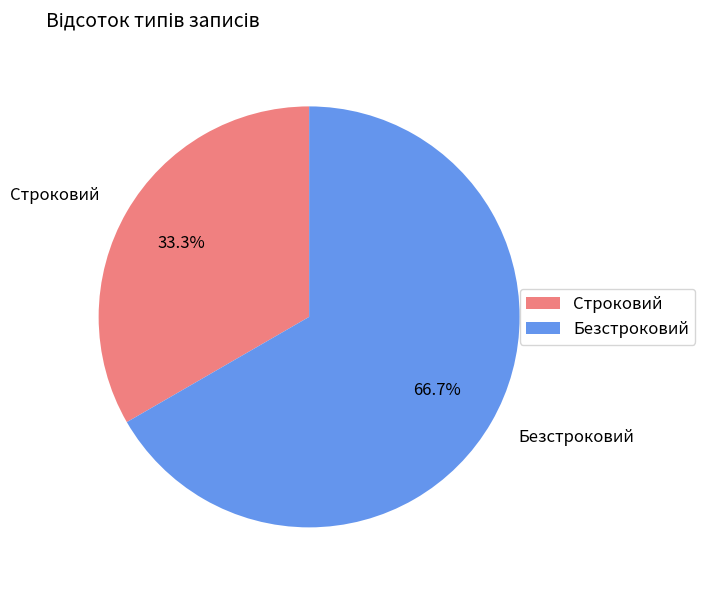

Rank the categories by value from lowest to highest.

Строковий, Безстроковий